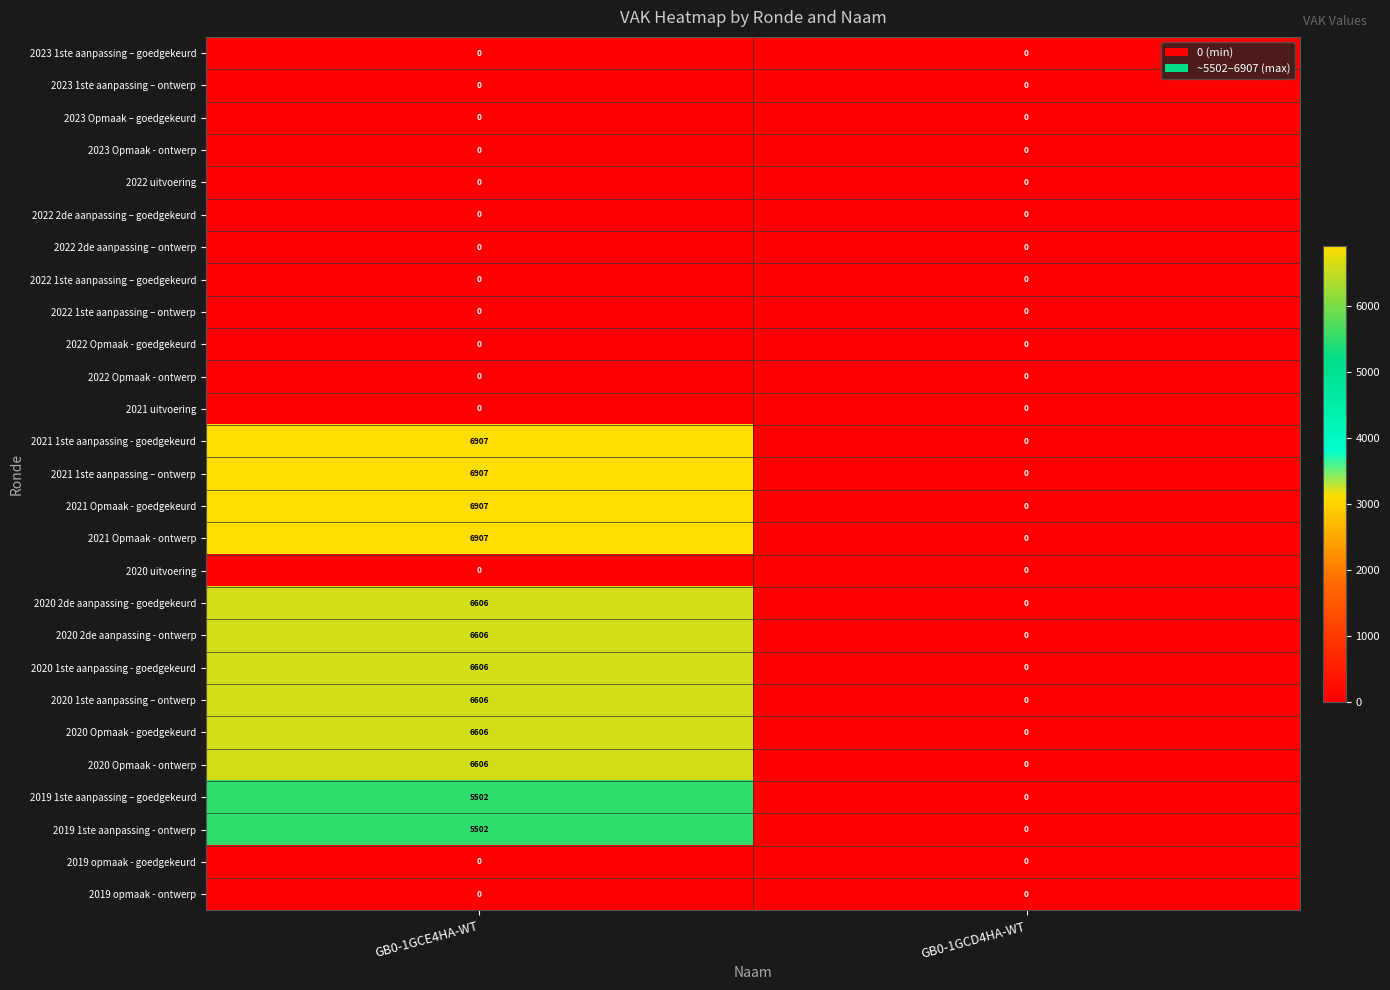

What is the sum of the 2020 1ste aanpassing – ontwerp values at GB0-1GCE4HA-WT and GB0-1GCD4HA-WT?

6606